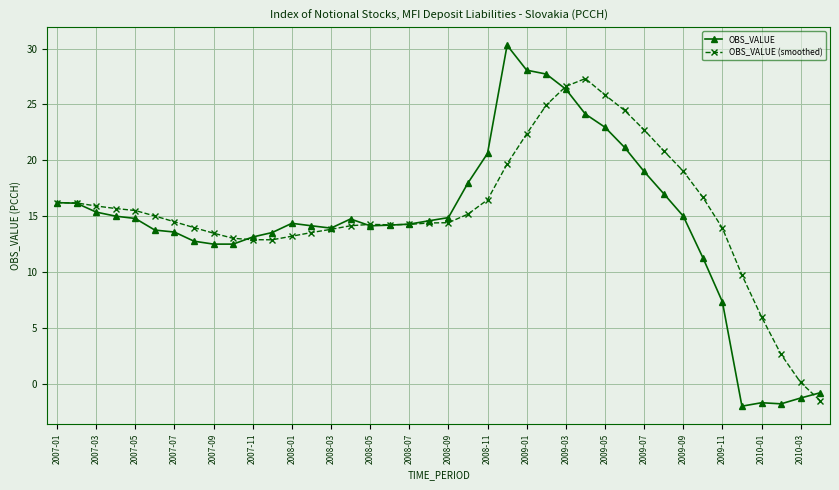

True or false: OBS_VALUE has more than 2 interior local peaks.

True